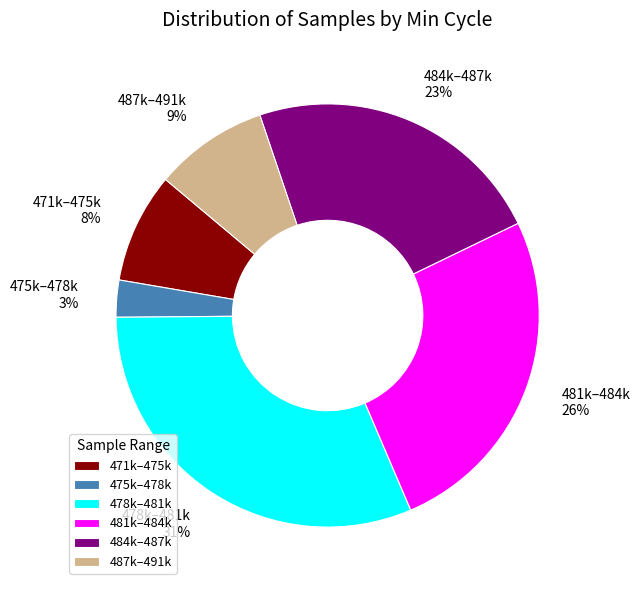

To the nearest percent, what portion does 471k–475k 8% represent?

8%